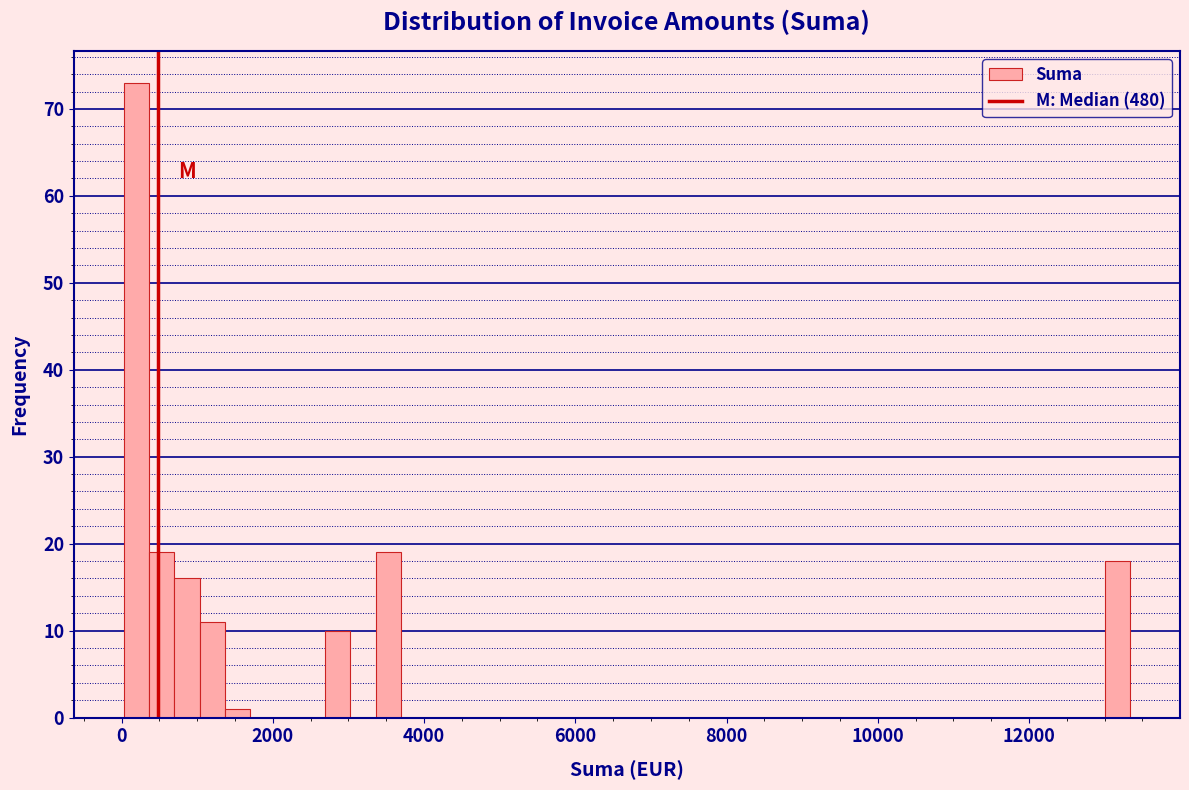

Read against the x-axis, roughly where is the centre of the tallest bar?

200